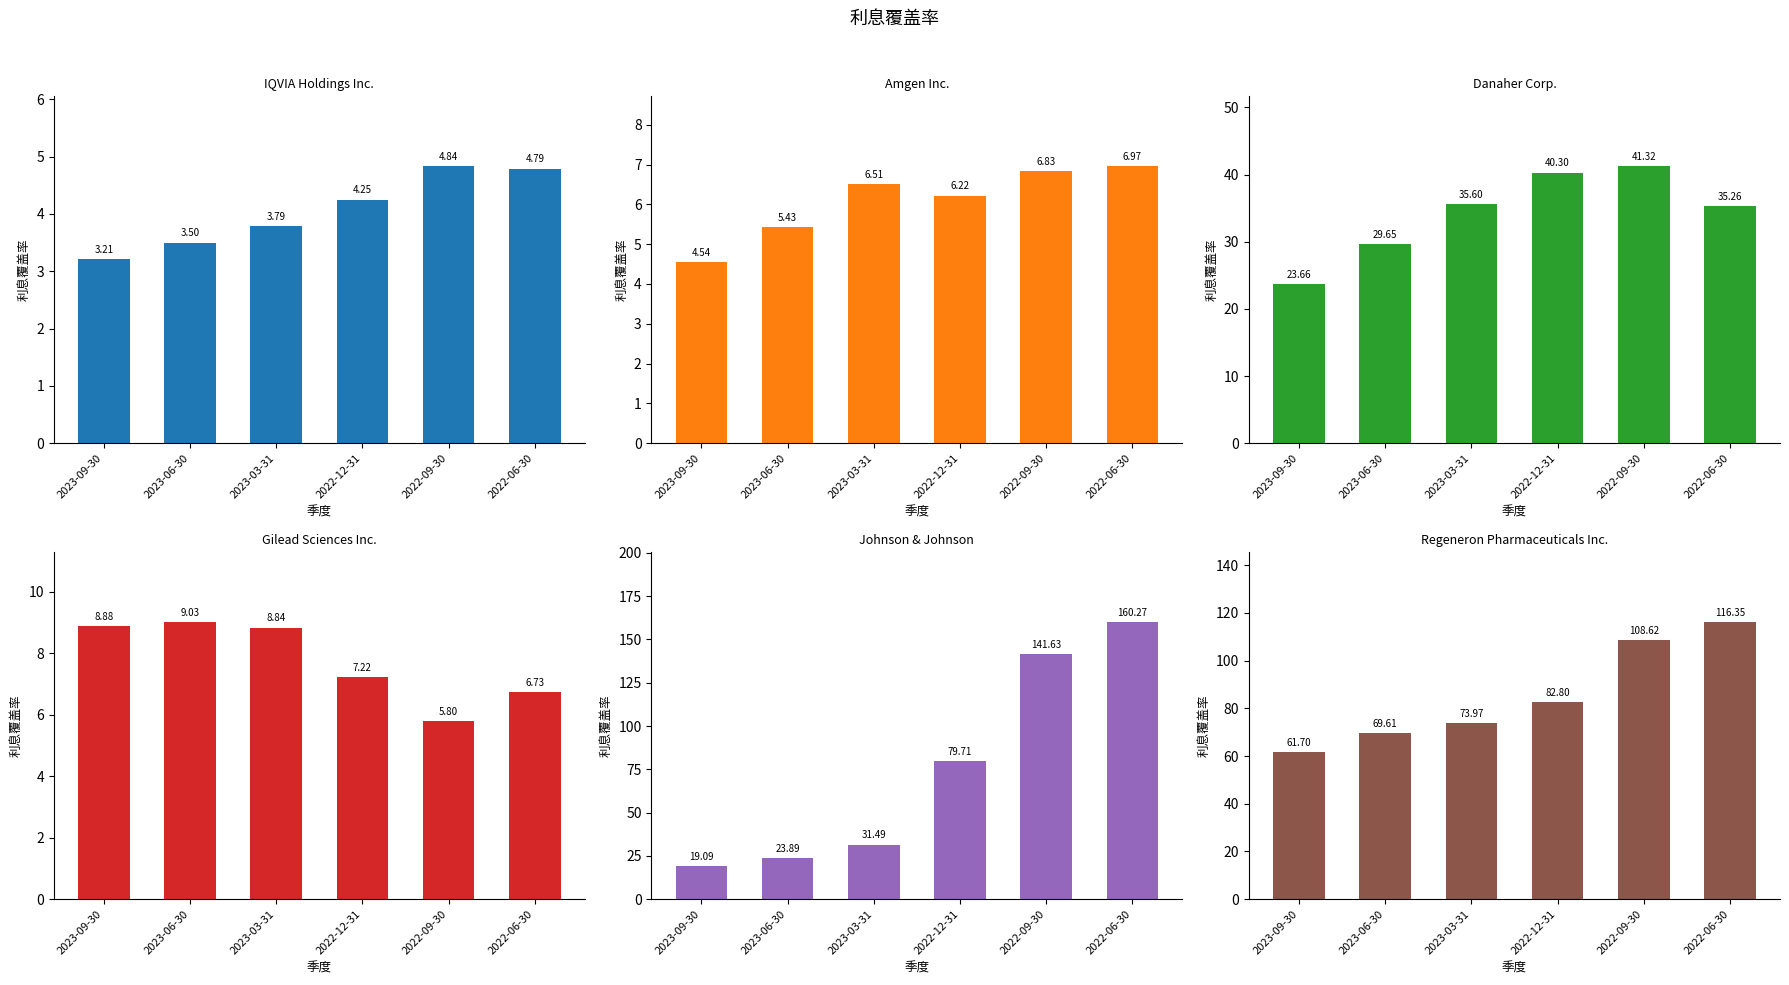

Reading right to left, what are all the values shown in this chart?

IQVIA Holdings Inc.: 4.8	4.8	4.2	3.8	3.5	3.2
Amgen Inc.: 7.0	6.8	6.2	6.5	5.4	4.5
Danaher Corp.: 35.3	41.3	40.3	35.6	29.6	23.7
Gilead Sciences Inc.: 6.7	5.8	7.2	8.8	9.0	8.9
Johnson & Johnson: 160.3	141.6	79.7	31.5	23.9	19.1
Regeneron Pharmaceuticals Inc.: 116.3	108.6	82.8	74.0	69.6	61.7